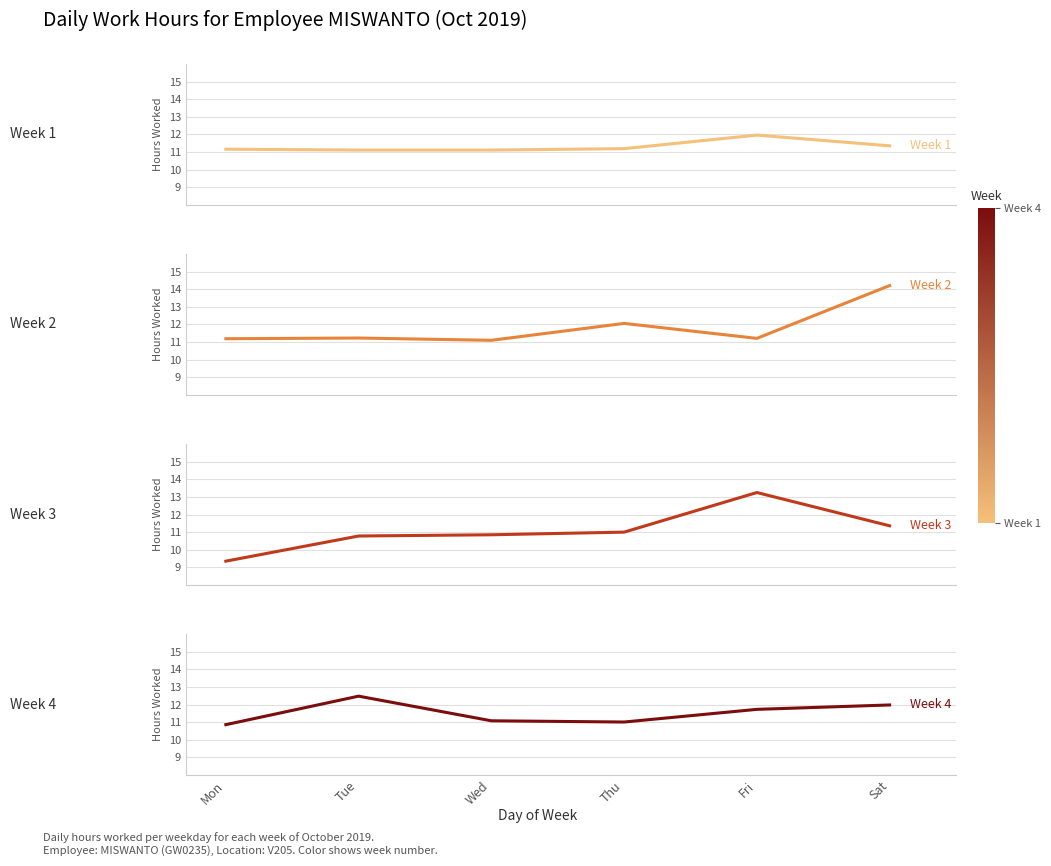

Between Thu and Sat, which series saw the biggest shift?

Week 2